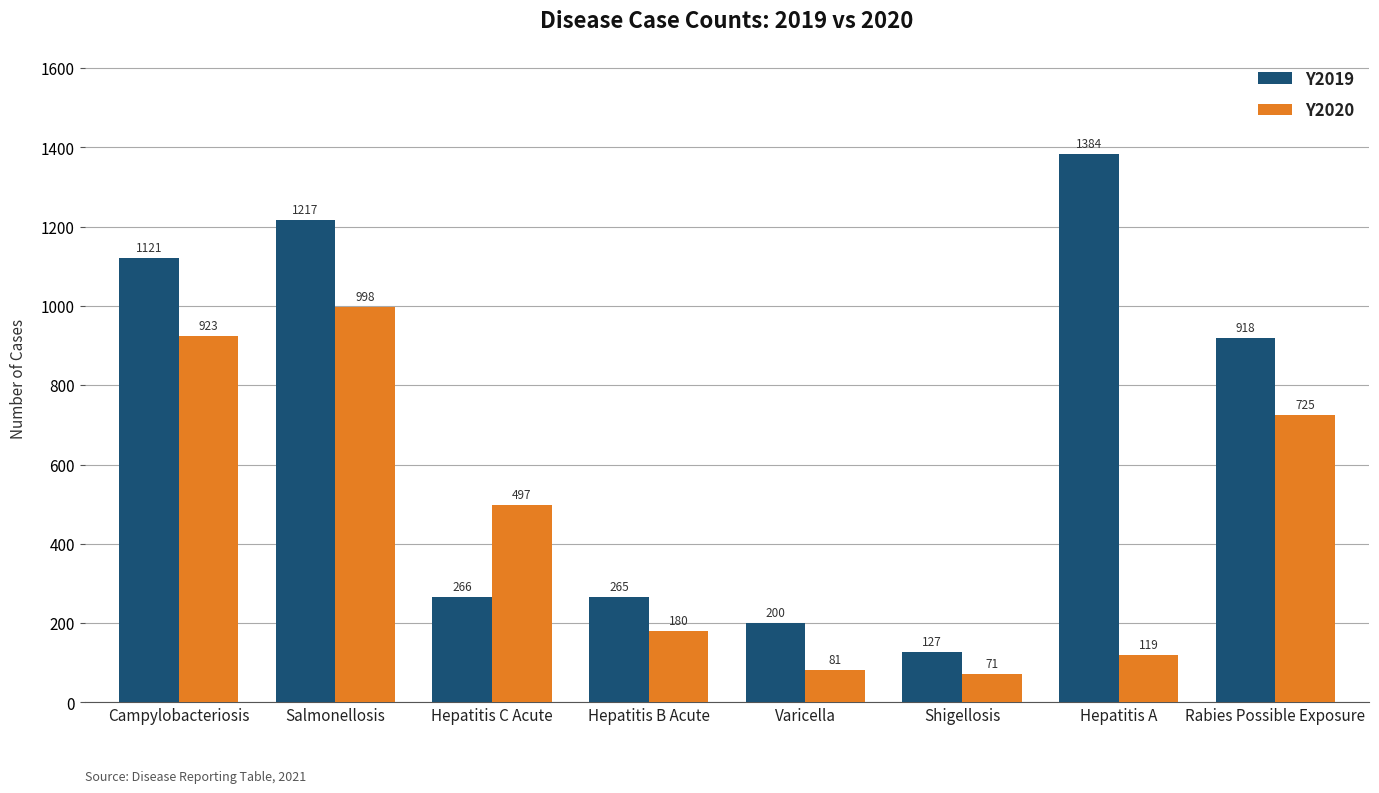

What is the greatest value displayed?

1384